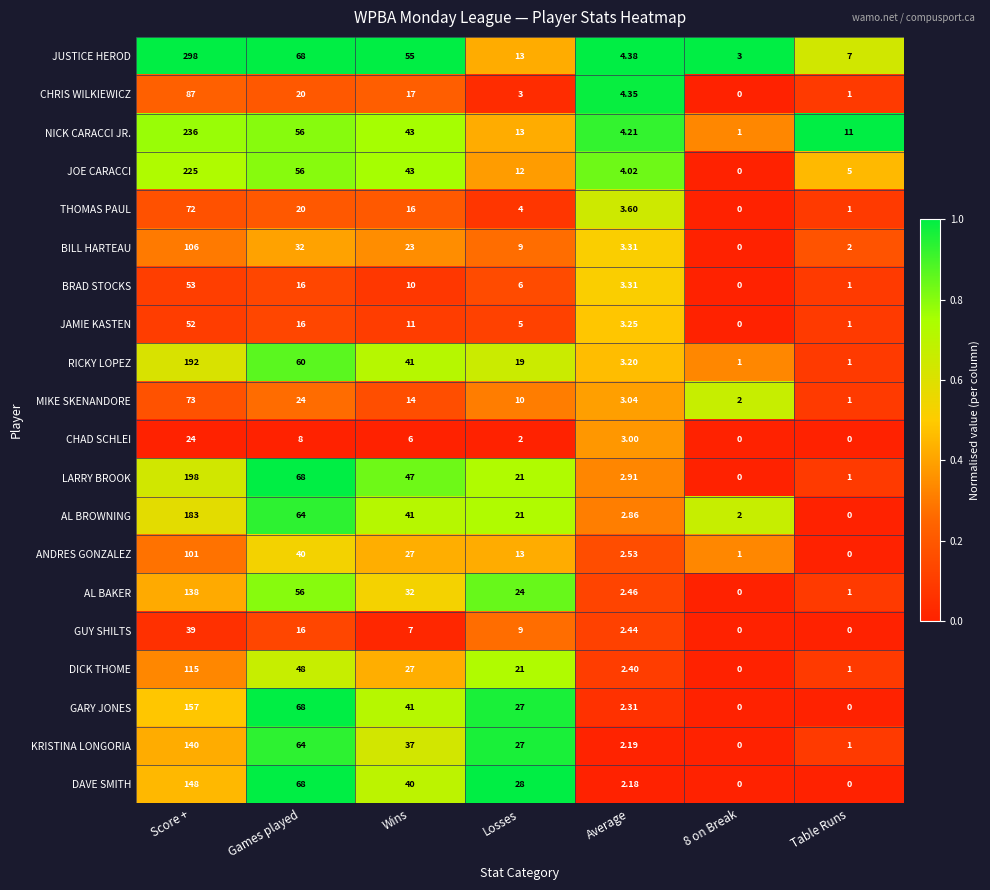

Rank the series by their maximum value, from highest to lowest.

JUSTICE HEROD, NICK CARACCI JR., JOE CARACCI, LARRY BROOK, RICKY LOPEZ, AL BROWNING, GARY JONES, DAVE SMITH, KRISTINA LONGORIA, AL BAKER, DICK THOME, BILL HARTEAU, ANDRES GONZALEZ, CHRIS WILKIEWICZ, MIKE SKENANDORE, THOMAS PAUL, BRAD STOCKS, JAMIE KASTEN, GUY SHILTS, CHAD SCHLEI